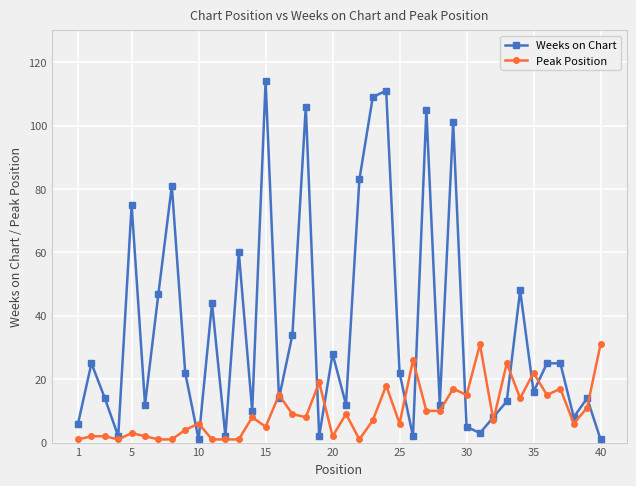

What is the highest value of the Weeks on Chart series?

114